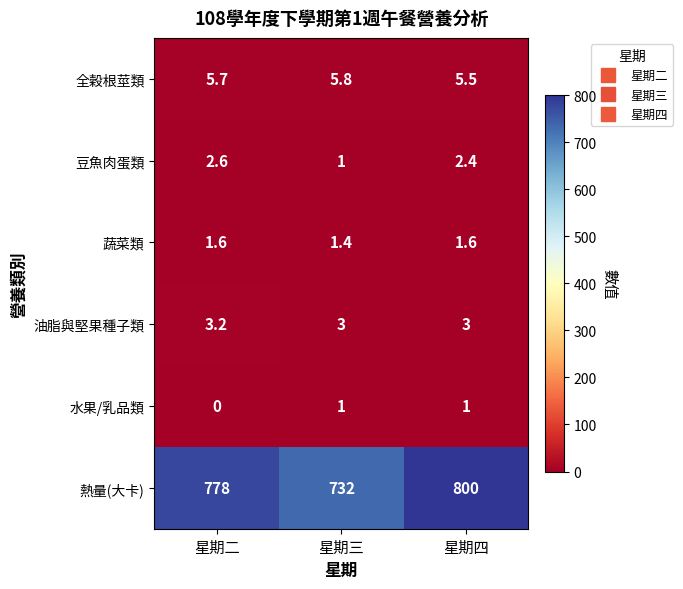

How many 油脂與堅果種子類 values are between 3 and 4?

3